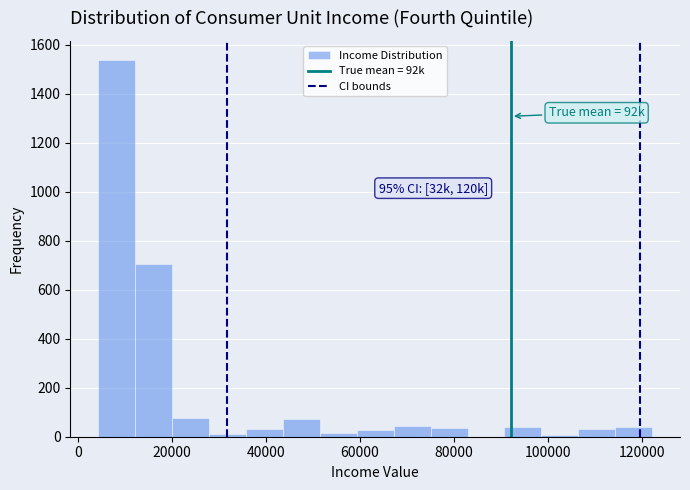

Read against the x-axis, roughly where is the centre of the tallest bar?

8000